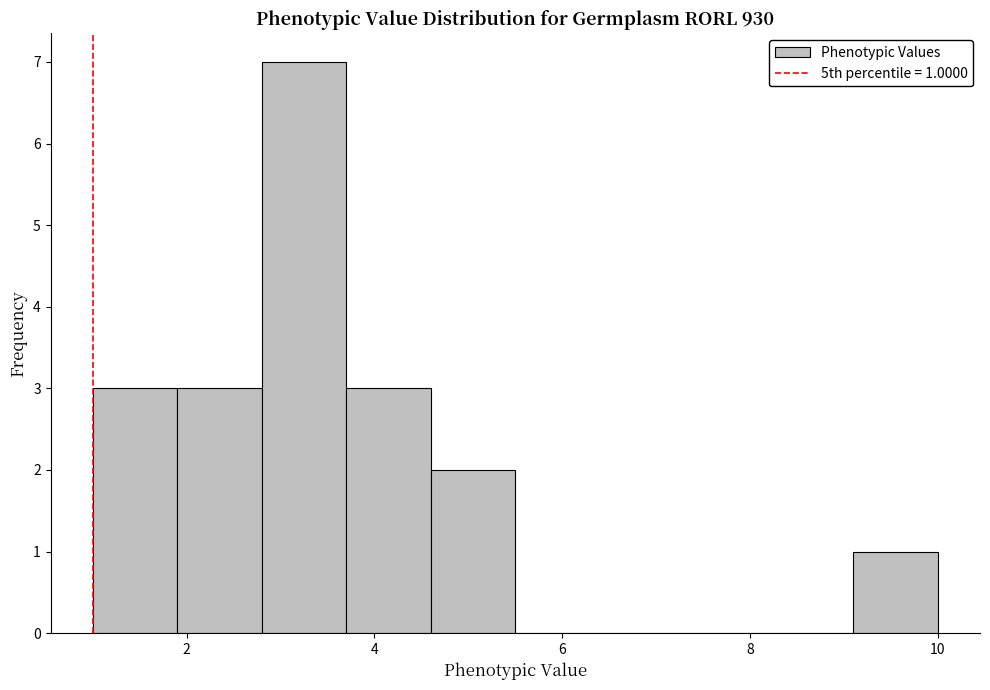

Which range on the x-axis has the tallest bar?

2.8 to 3.7